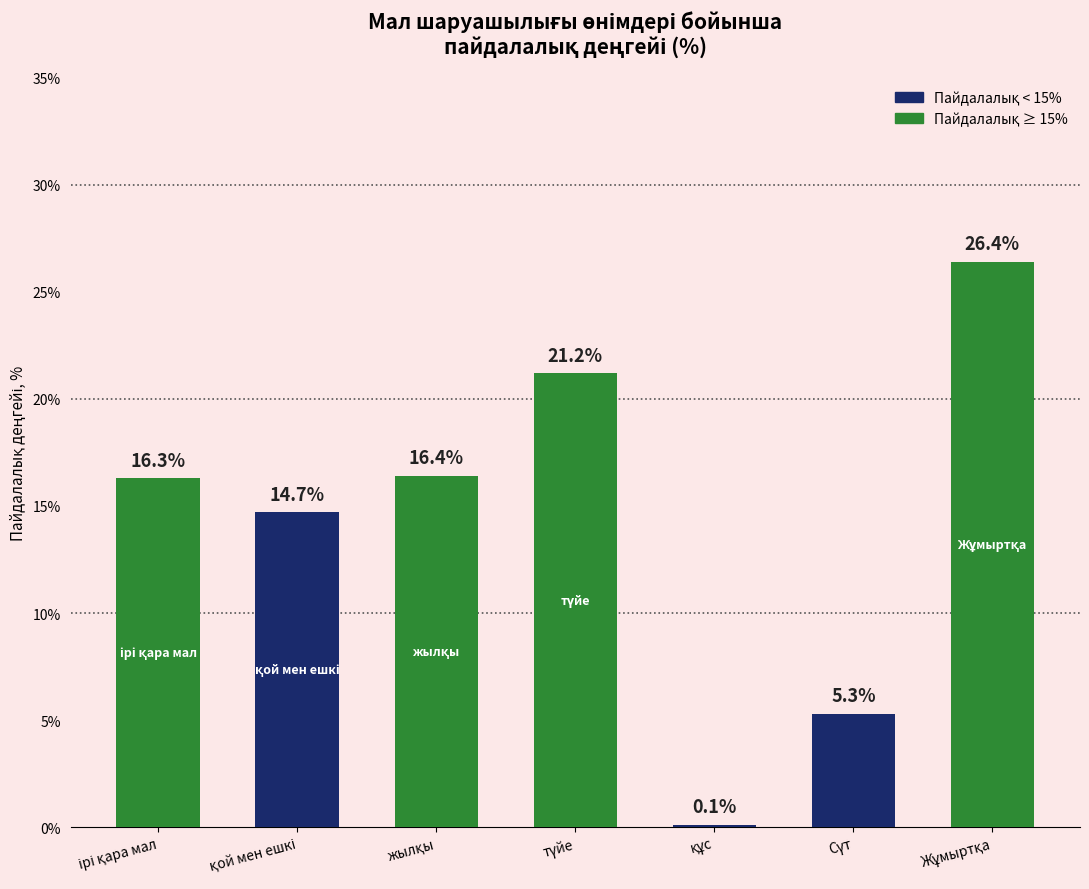

What is the sum of all values?

100.4